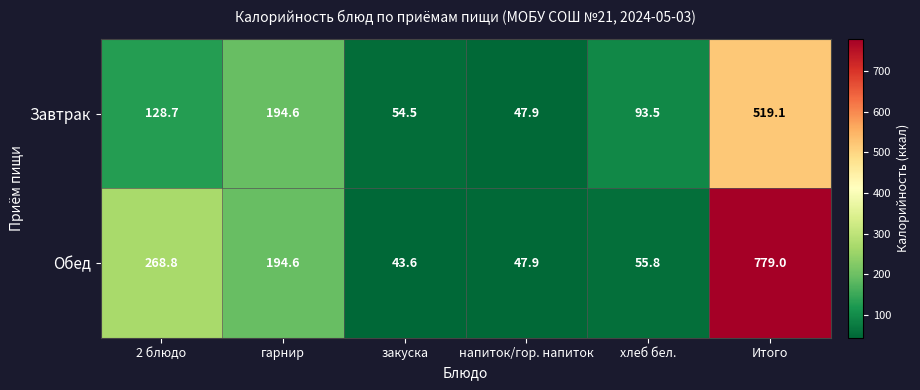

Read the Завтрак value at напиток/гор. напиток.

47.9